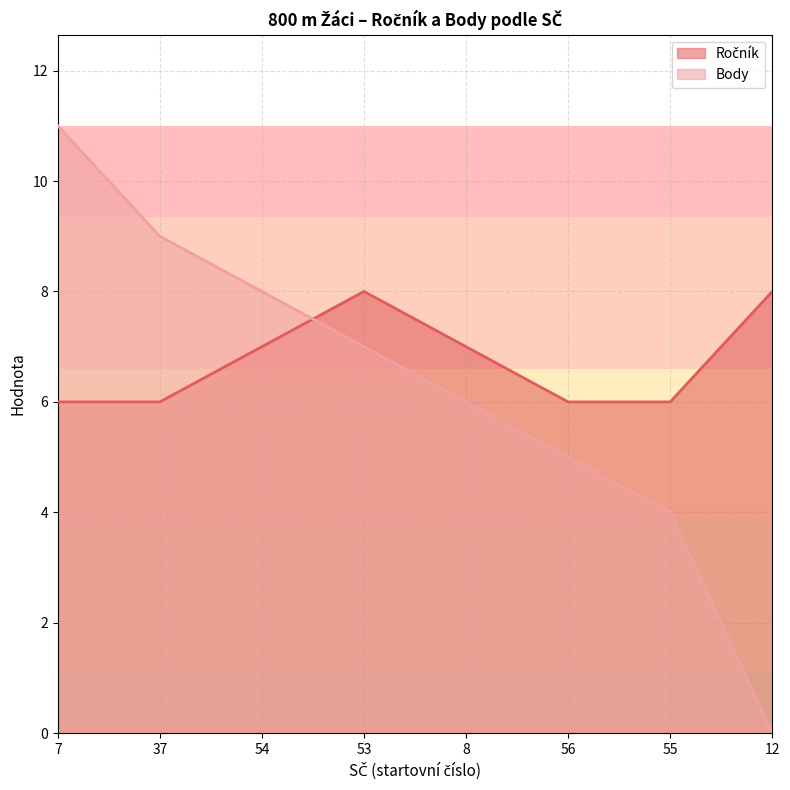

At which category is the sum across all series the highest?

7